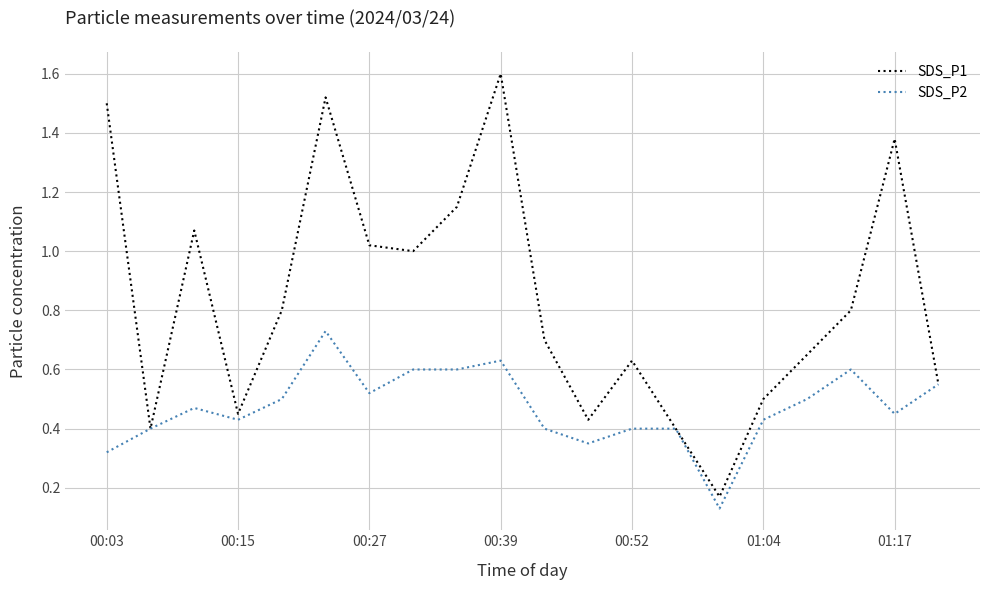

Which series has the largest total across all categories?

SDS_P1